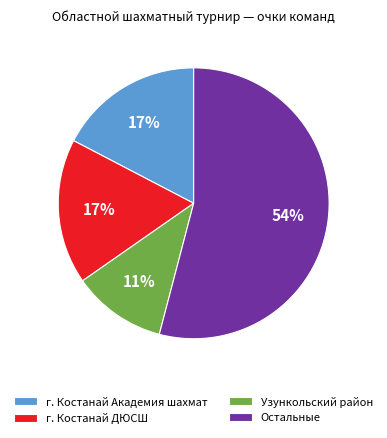

To the nearest percent, what percentage of the pie is г. Костанай ДЮСШ?

17%